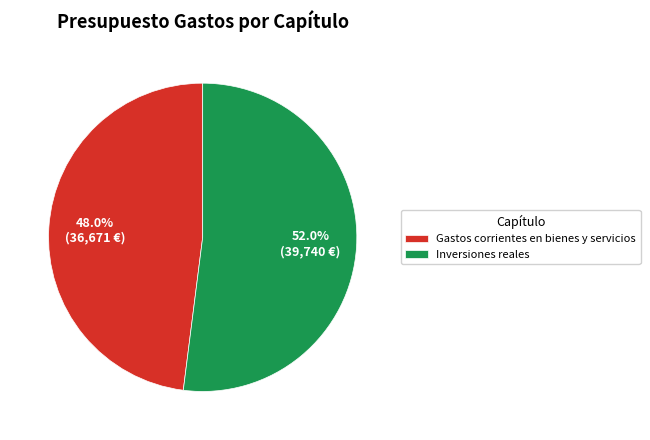

What is the ratio of the value at Inversiones reales to the value at Gastos corrientes en bienes y servicios?

1.1